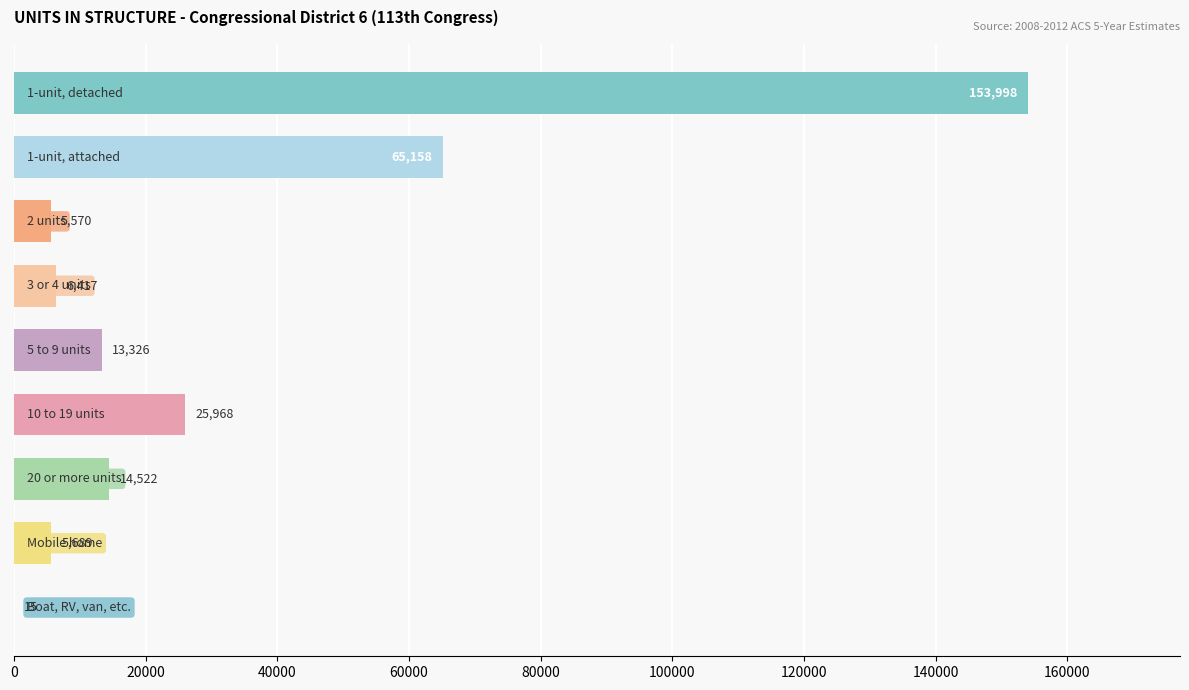

What is the sum of all values?

290663